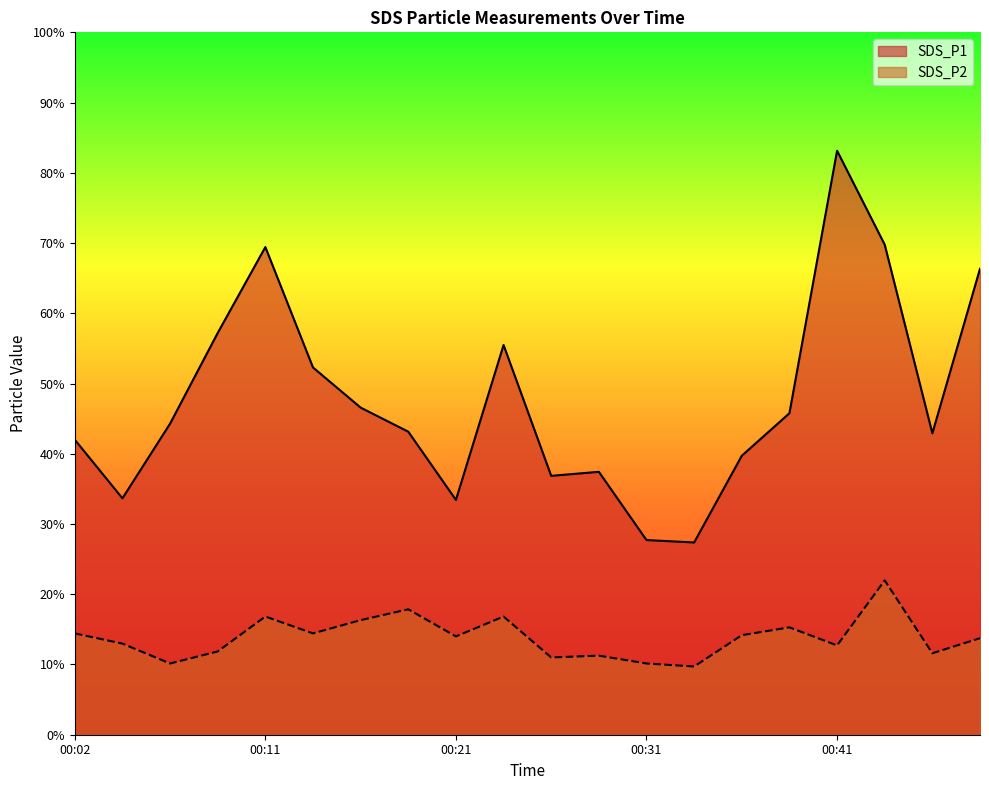

Is the value of SDS_P2 at 00:09 greater than the value of SDS_P1 at 00:14?

No